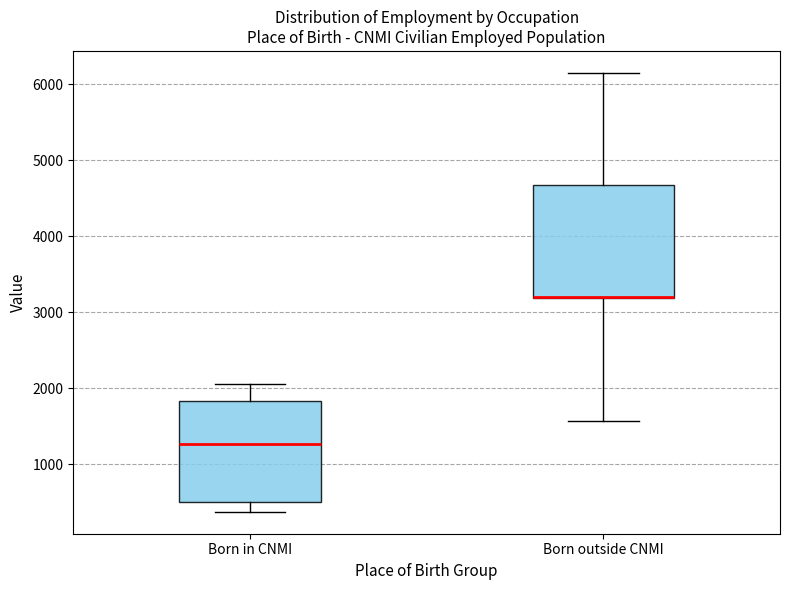

Reading left to right, read every box against the y-axis: the position of its median line, the range the box covers, and the ends of its whiskers. The values are not printed on the chart, so give them approximately, as read against the axis.

Born in CNMI: median 1300, box 500 to 1800, whiskers 400 to 2100
Born outside CNMI: median 3200 (drawn on the box's lower edge), box 3200 to 4700, whiskers 1600 to 6100